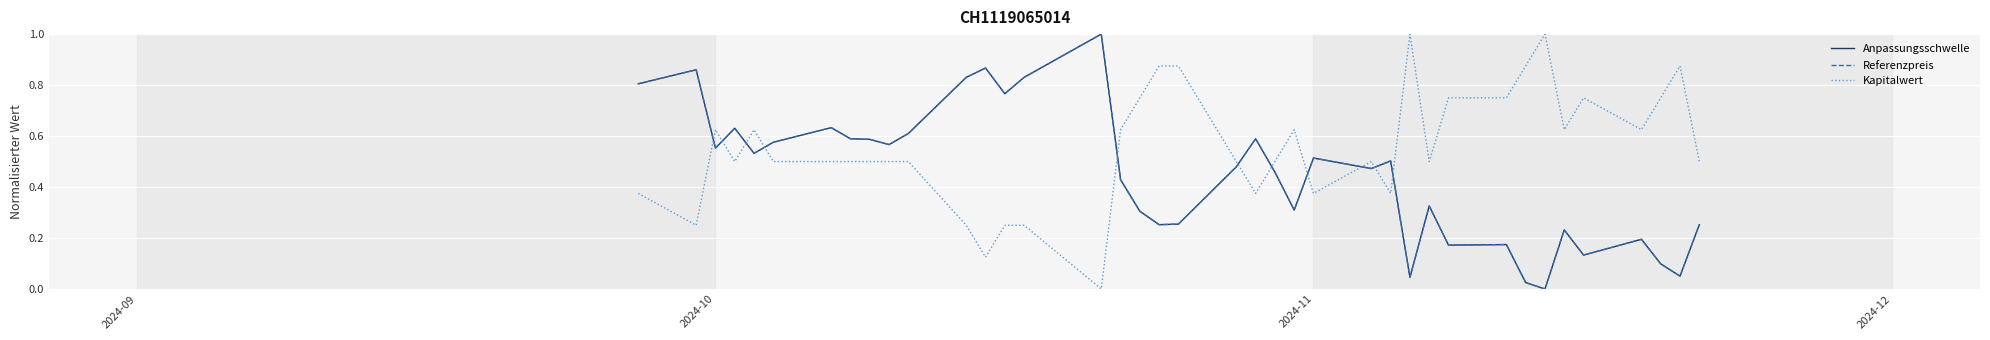

How many intersections are there between Anpassungsschwelle and Kapitalwert?

11